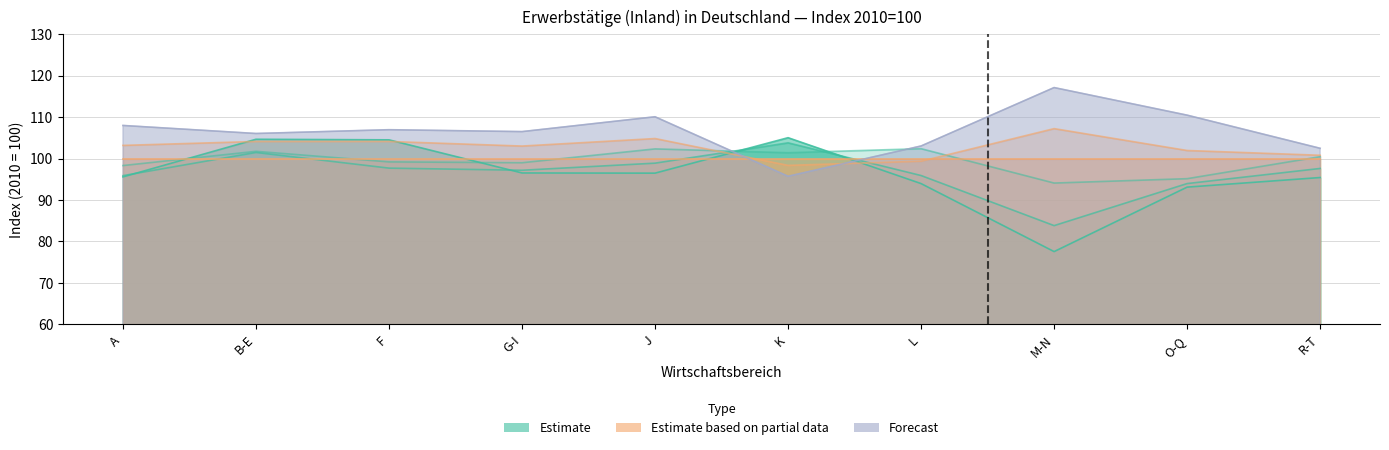

What is the difference between the highest and lowest values at F?

9.3